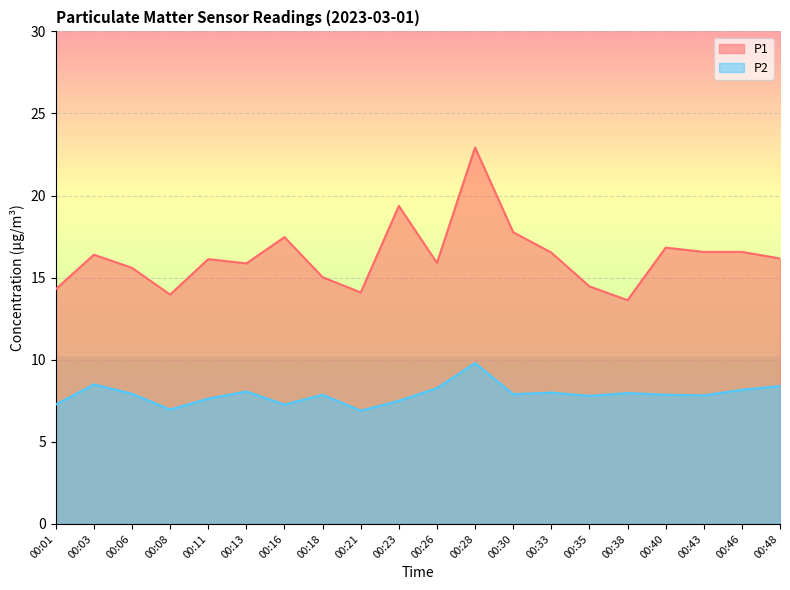

How many lines are shown in the chart?

2